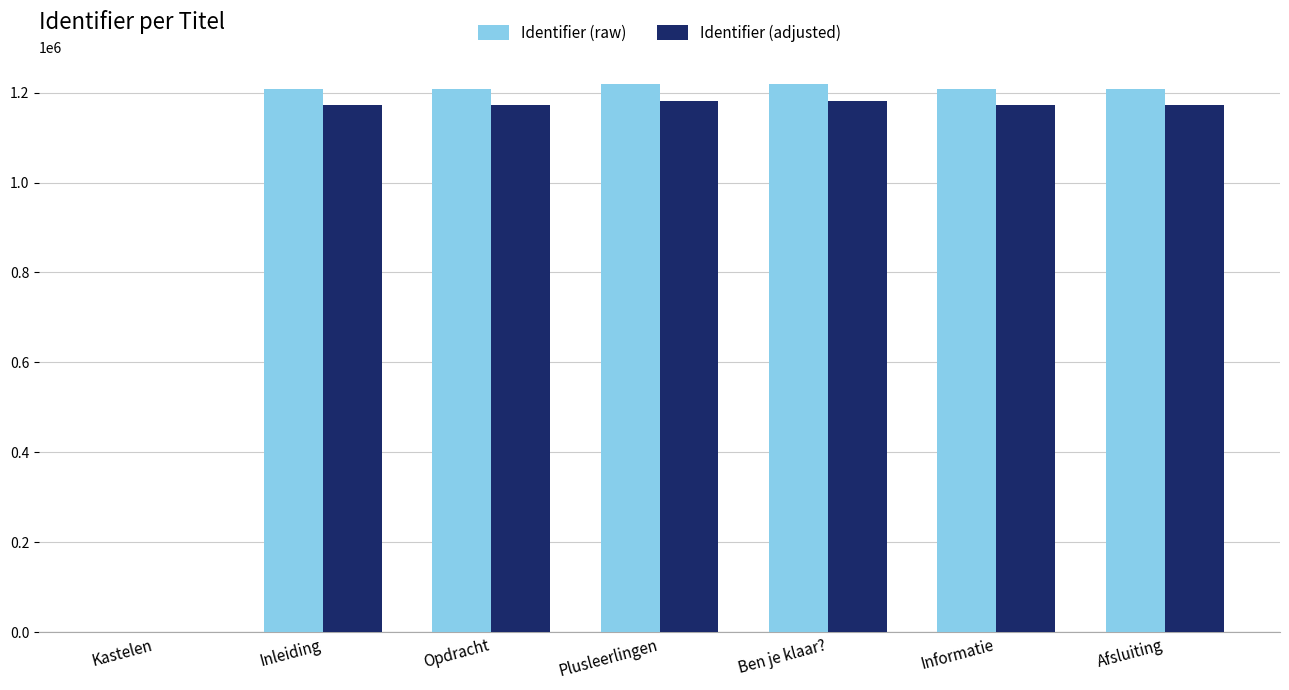

What is the maximum value shown in the chart?

1218537.0